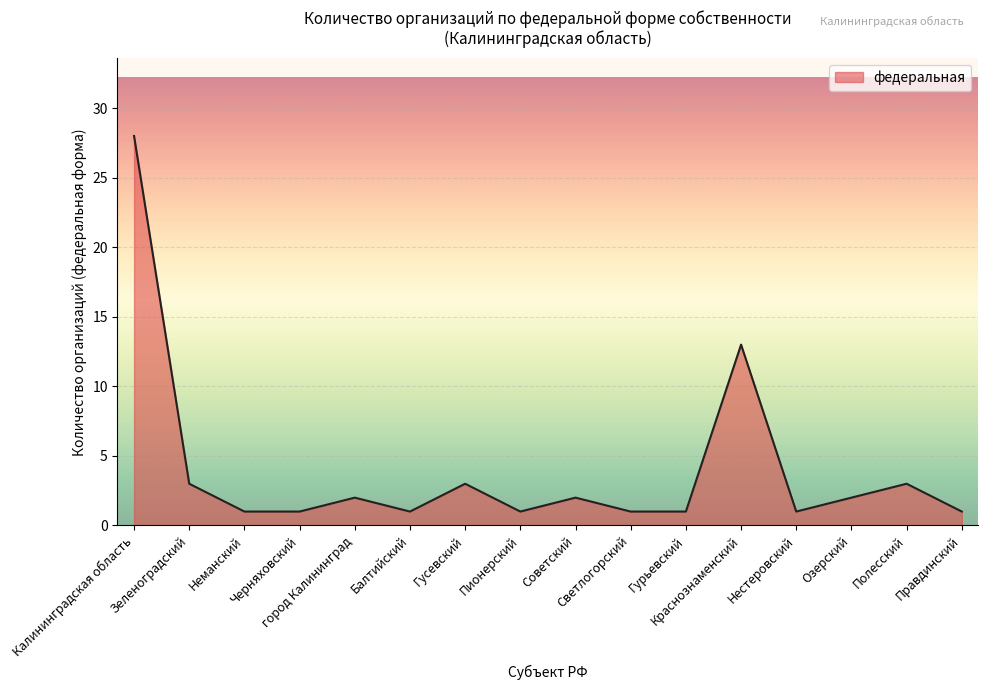

True or false: the data has more than 1 interior local peaks.

True